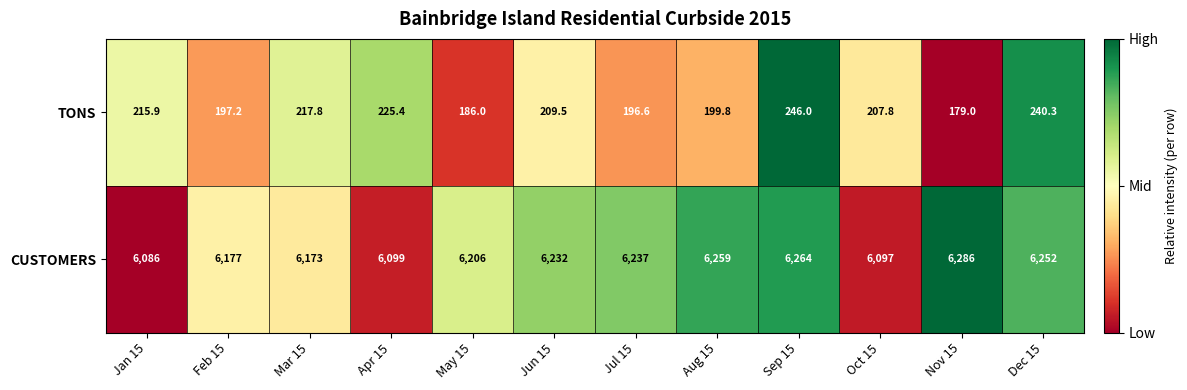

What is the difference between the second highest and second lowest values in the TONS series?

54.3